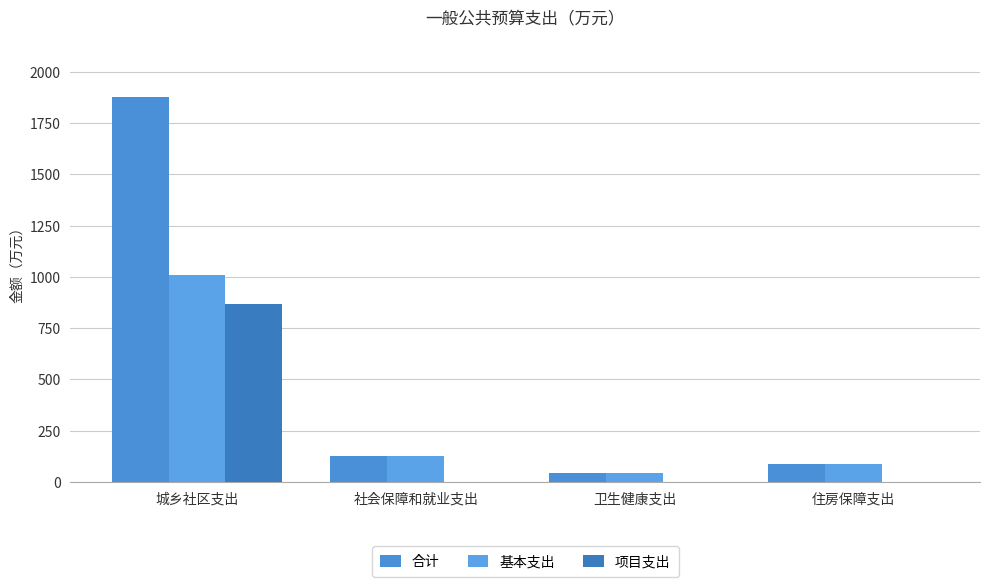

What is the value of the 合计 bar at the 3rd from the left?

45.3